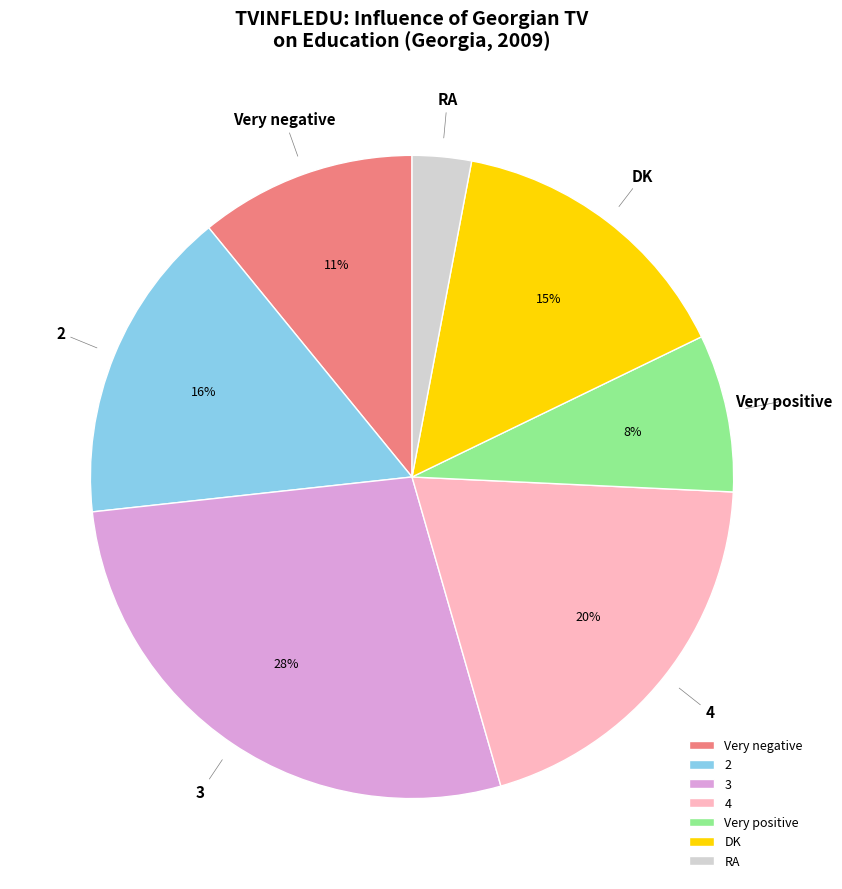

How many segments does this pie chart have?

7